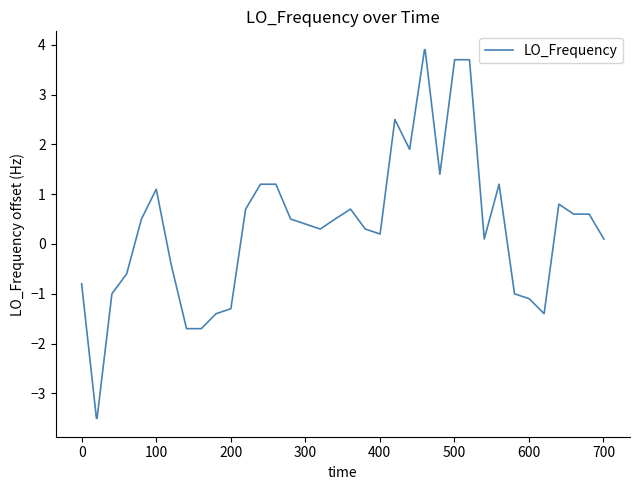

What is the difference between the maximum and minimum values?

7.4